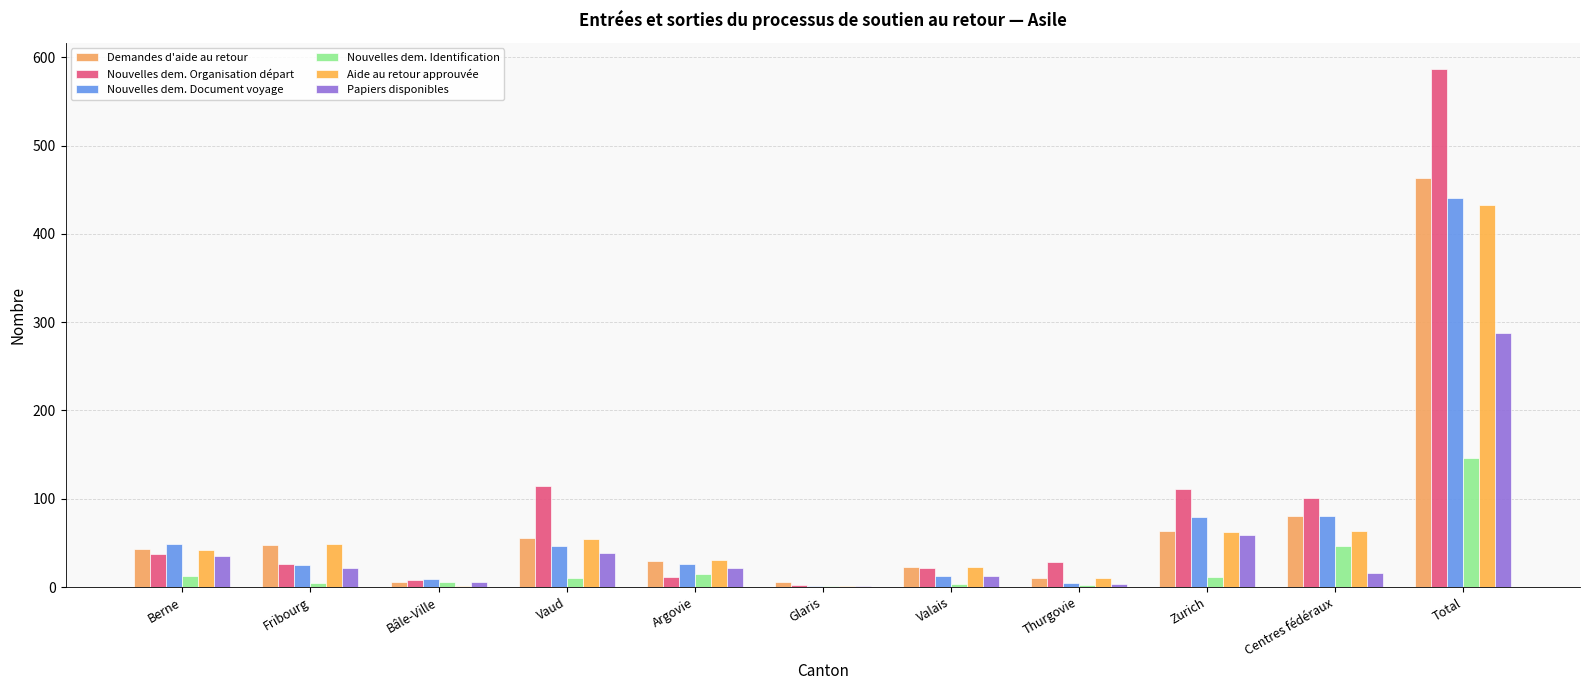

True or false: Nouvelles dem. Identification has a value of 62 at Centres fédéraux.

False